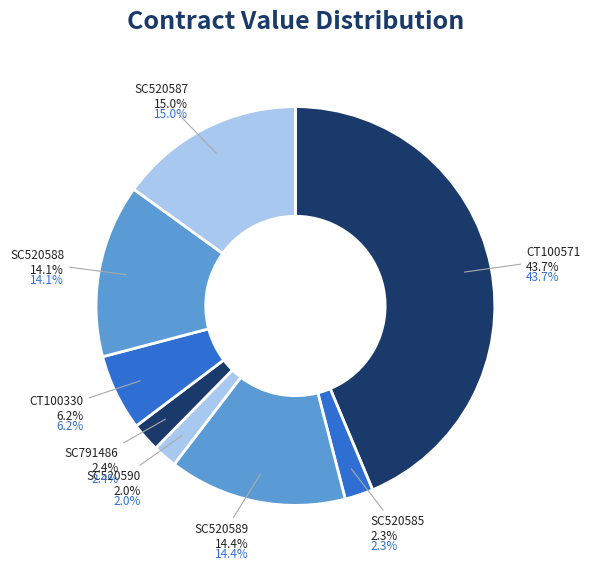

To the nearest percent, what is the difference between the largest and smallest slice percentages?

42%